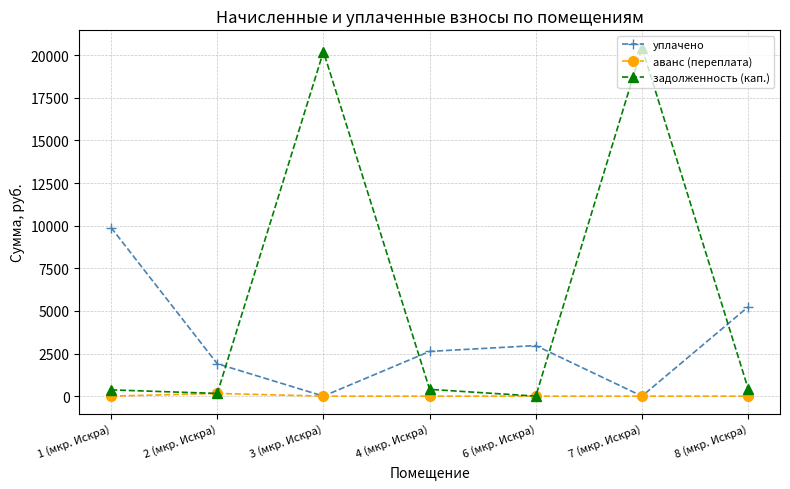

Where does the уплачено series first go above 2624?

1 (мкр. Искра)